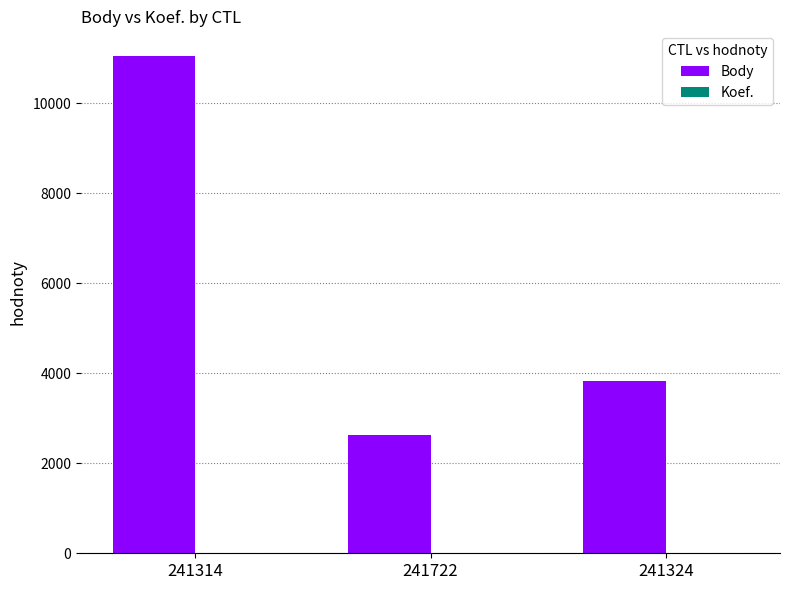

Between 241314 and 241324, which series saw the biggest shift?

Body